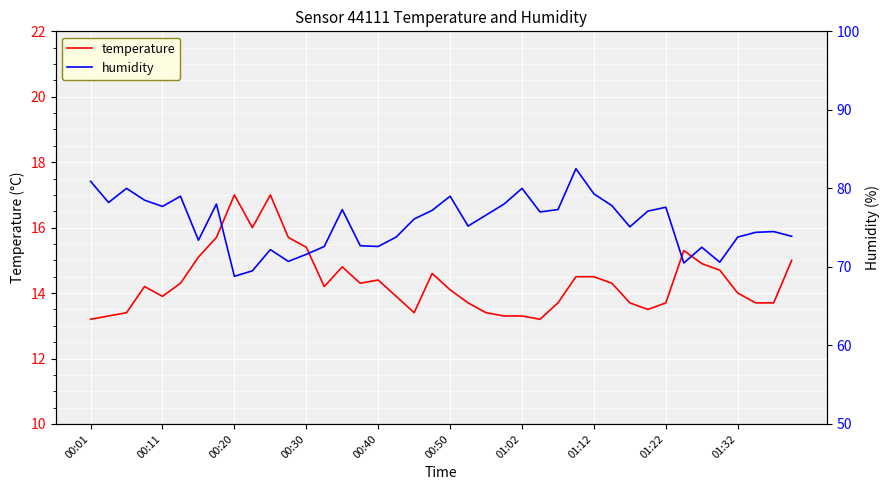

The value of temperature at 01:02 is 17.5. True or false?

False